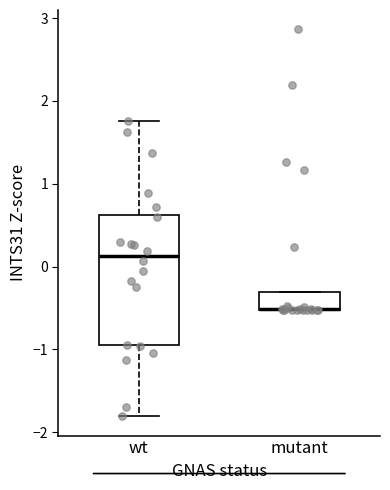

Reading left to right, transcribe this box plot: for each box, give where its median line is, the range the box spans, and where its two whiskers end, as read against the y-axis. The values are not printed on the chart, so give them approximately, as read against the axis.

wt: median 0.1, box -0.9 to 0.6, whiskers -1.8 to 1.8
mutant: median -0.5 (drawn on the box's lower edge), box -0.5 to -0.3, whiskers -0.5 to -0.3